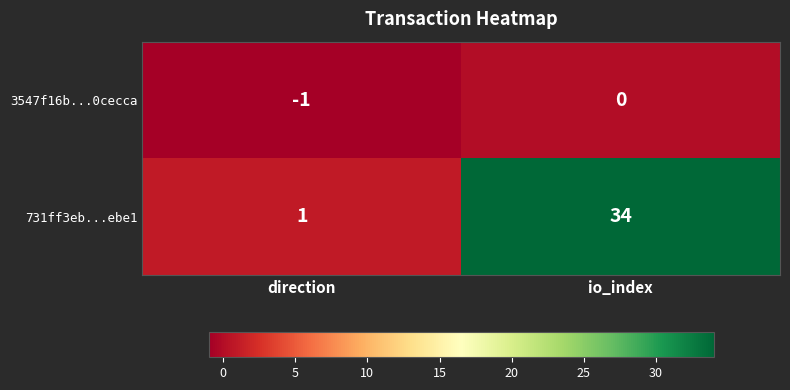

Reading right to left, transcribe all the data shown in this chart.

3547f16b...0cecca: io_index=0	direction=-1
731ff3eb...ebe1: io_index=34	direction=1